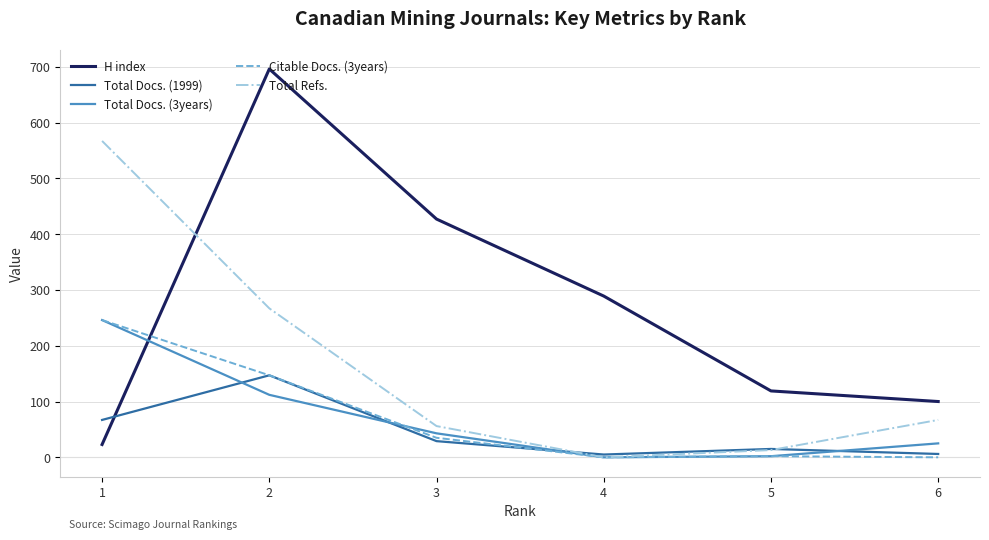

What is the difference between the second highest and minimum values in the Total Docs. (3years) series?

112